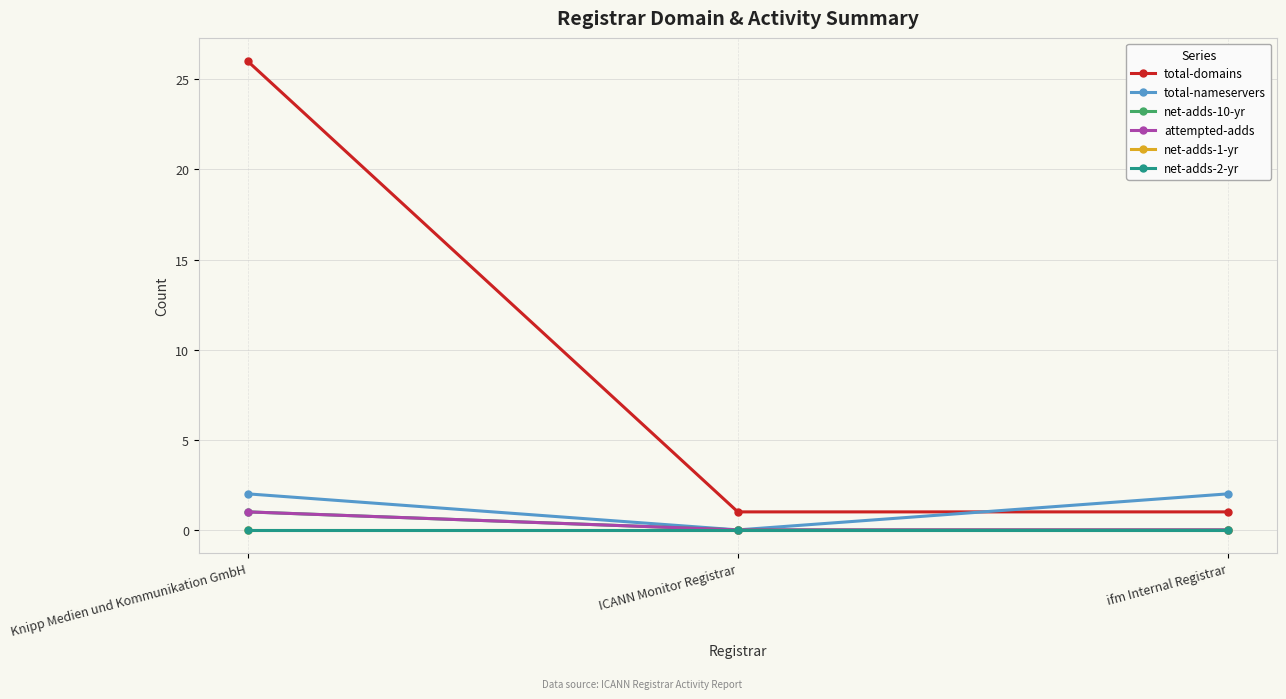

Reading left to right, list all the values displayed in this chart.

total-domains: Knipp Medien und Kommunikation GmbH=26	ICANN Monitor Registrar=1	ifm Internal Registrar=1
total-nameservers: Knipp Medien und Kommunikation GmbH=2	ICANN Monitor Registrar=0	ifm Internal Registrar=2
net-adds-10-yr: Knipp Medien und Kommunikation GmbH=1	ICANN Monitor Registrar=0	ifm Internal Registrar=0
attempted-adds: Knipp Medien und Kommunikation GmbH=1	ICANN Monitor Registrar=0	ifm Internal Registrar=0
net-adds-1-yr: Knipp Medien und Kommunikation GmbH=0	ICANN Monitor Registrar=0	ifm Internal Registrar=0
net-adds-2-yr: Knipp Medien und Kommunikation GmbH=0	ICANN Monitor Registrar=0	ifm Internal Registrar=0